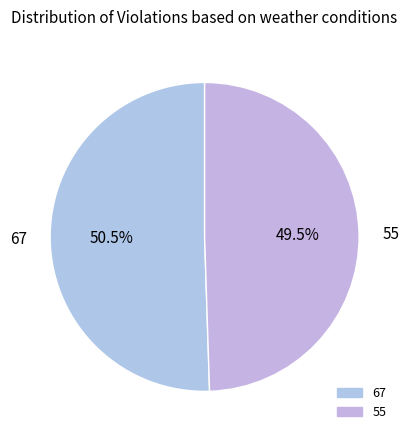

Which slice is the largest?

67